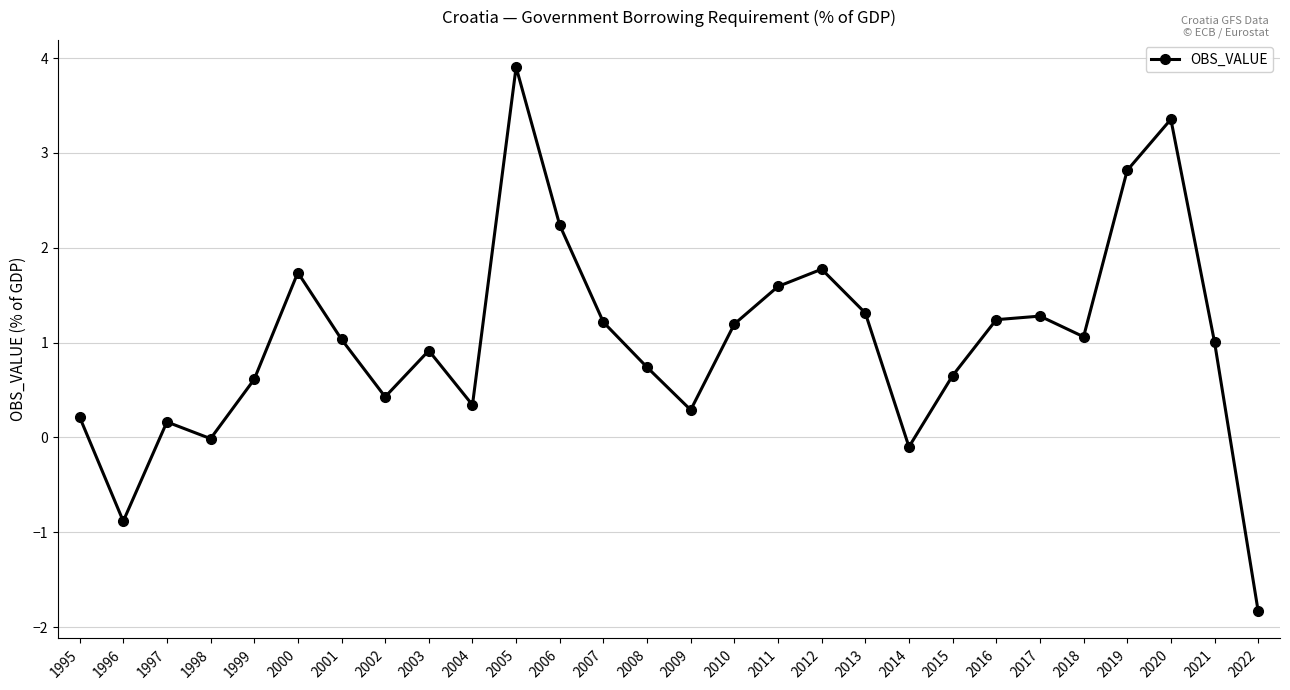

Between 2012 and 2008, which is larger?

2012